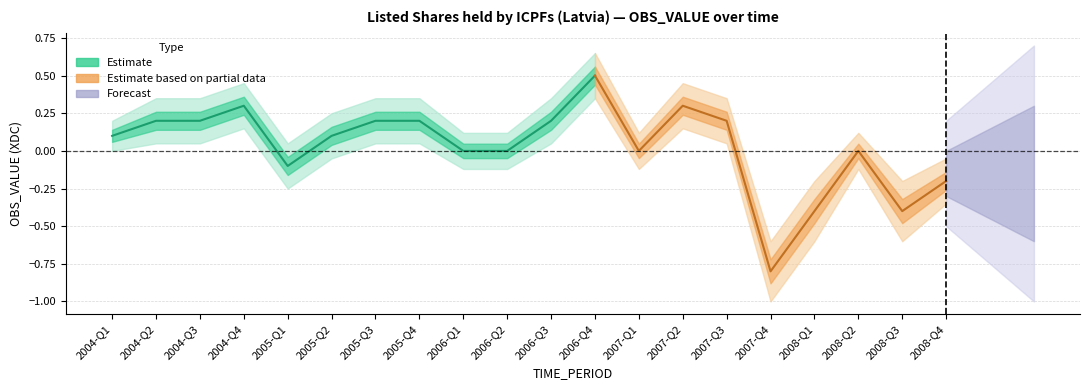

The value of OBS_VALUE at 2005-Q4 is 0.2. True or false?

True